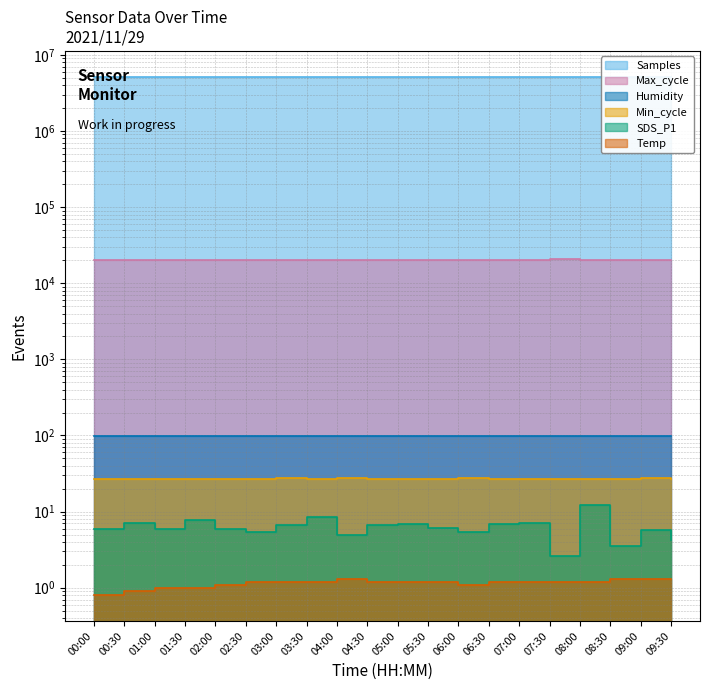

What is the difference between the maximum and minimum values in the Max_cycle series?

607.0